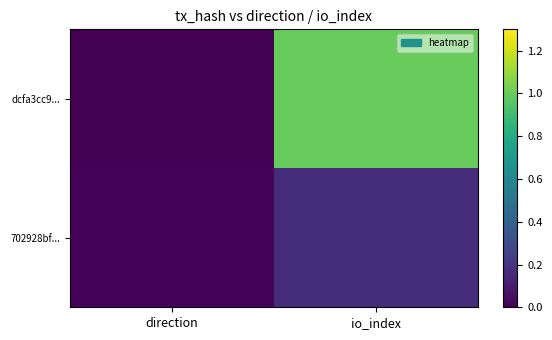

Which has a higher value, io_index or direction?

io_index